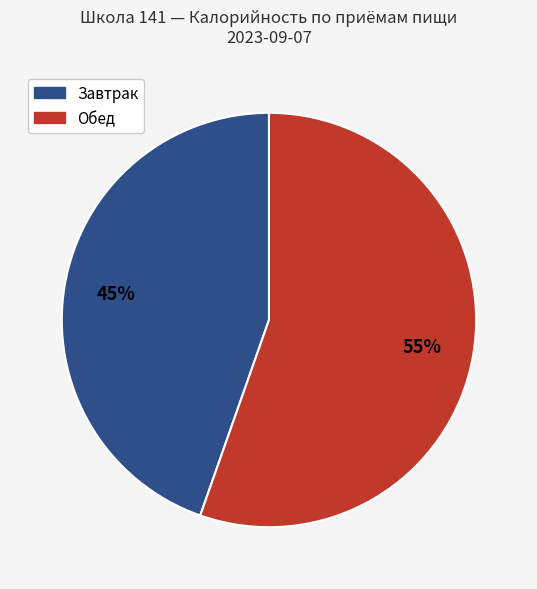

Is there a majority slice in this chart?

Yes